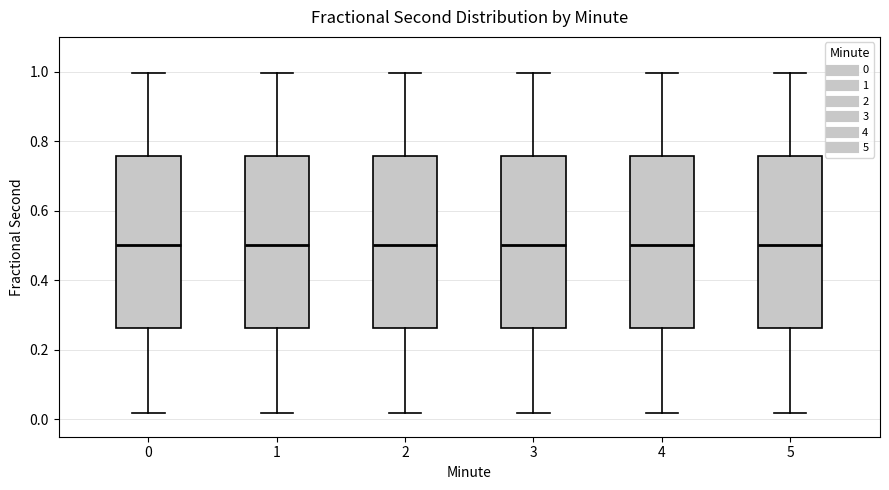

Where does the lower whisker of the box at x = 3 end on the y-axis? The values are not printed on the chart, so give them approximately, as read against the axis.

0.02